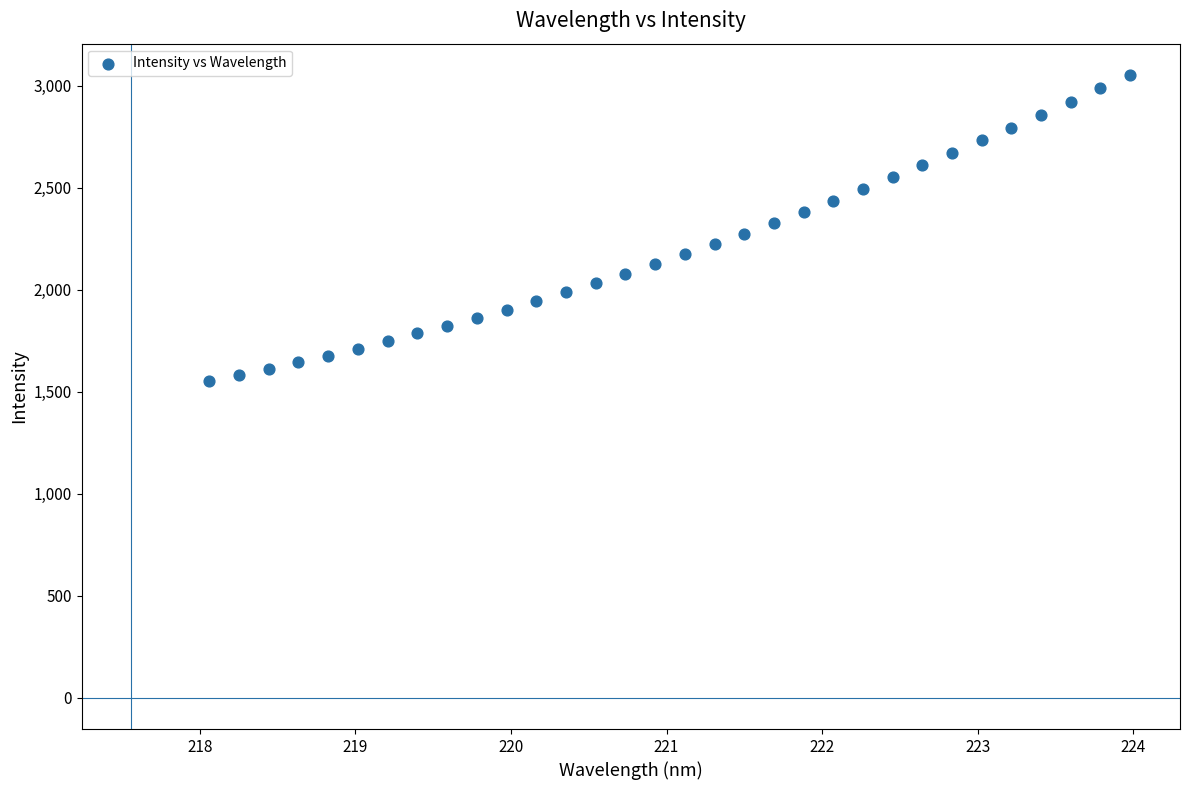

What is the range of X values (max minus min)?

5.9